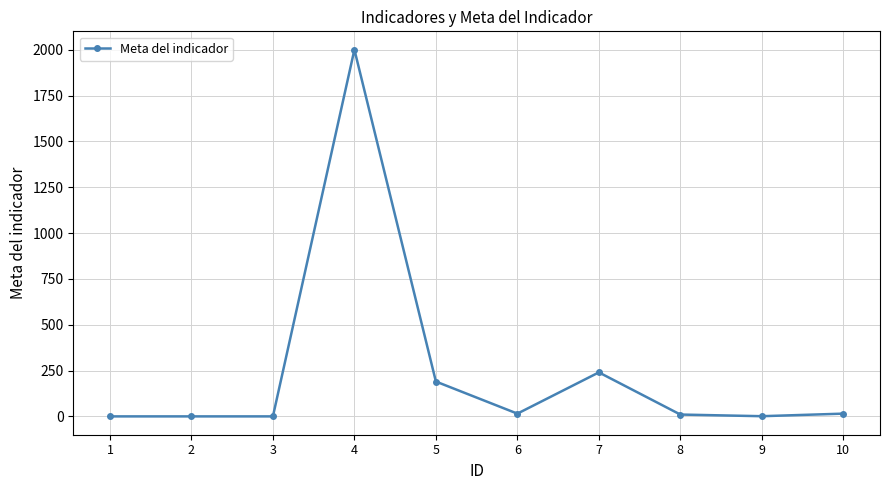

What is the greatest value displayed?

2000